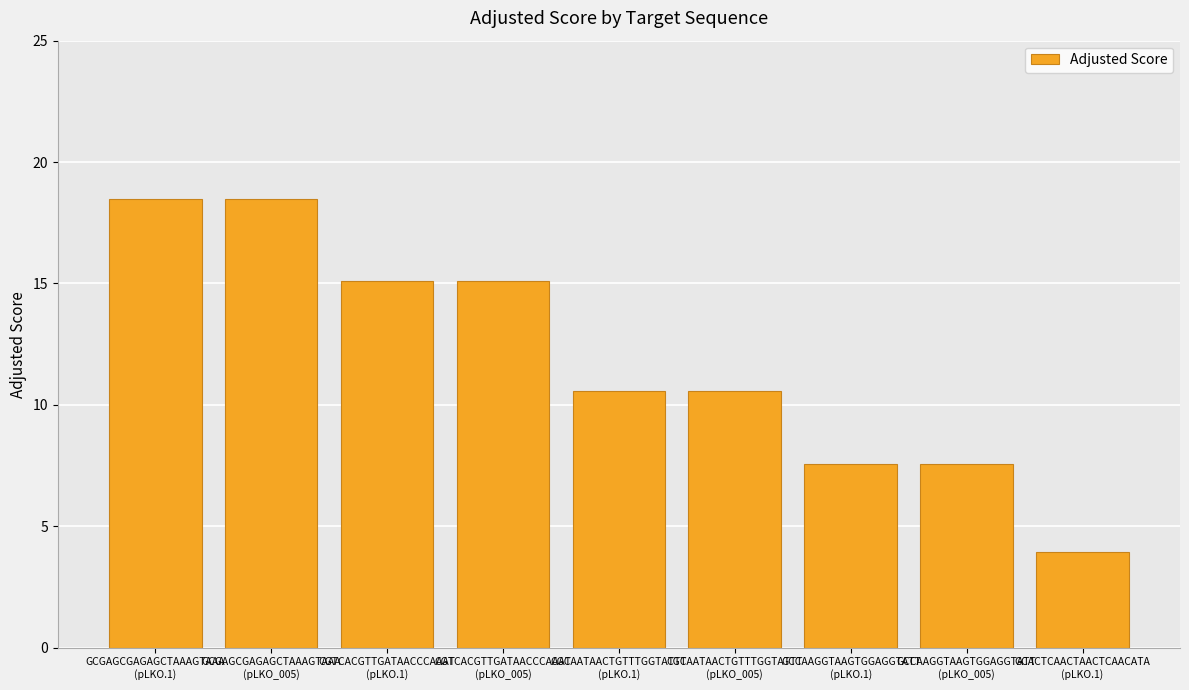

How many series are shown in this chart?

1